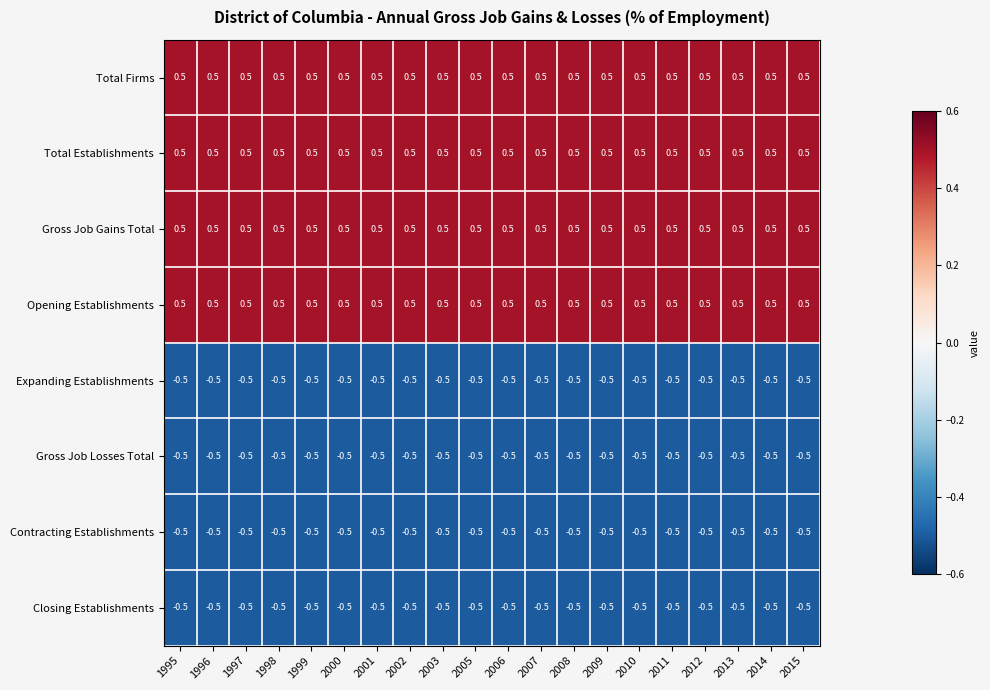

Is it true that Total Establishments equals 0.5 at 2012?

True